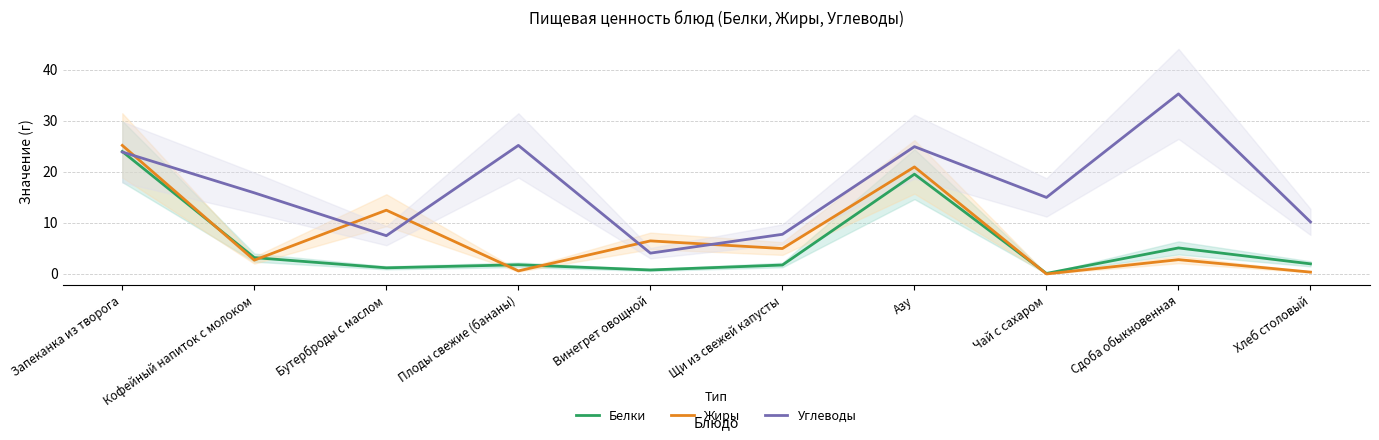

Which category has the highest value across all series?

Сдоба обыкновенная